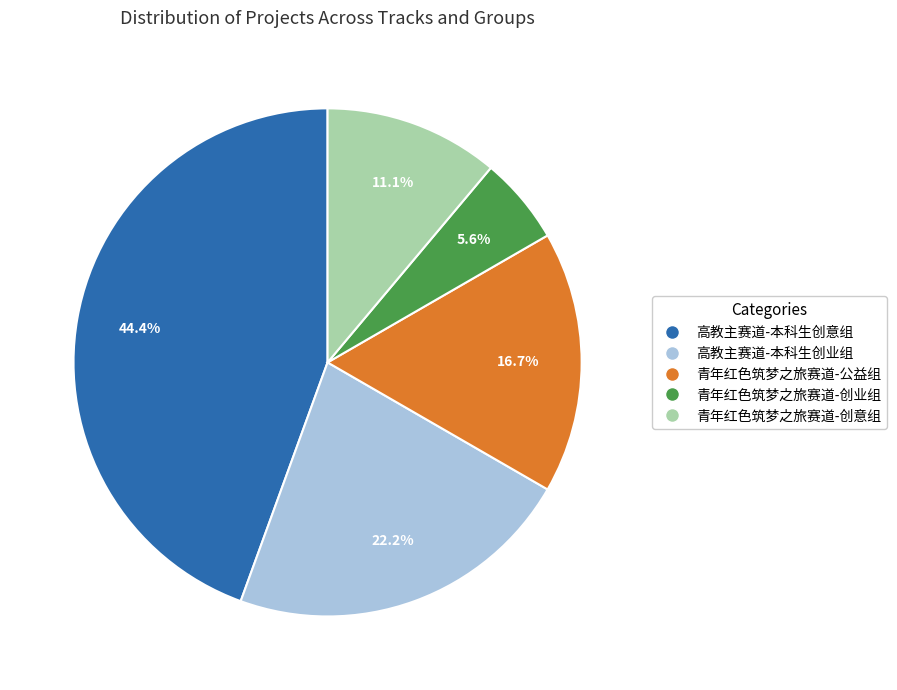

Is it true that 青年红色筑梦之旅赛道-创业组 is 1% of the pie?

False